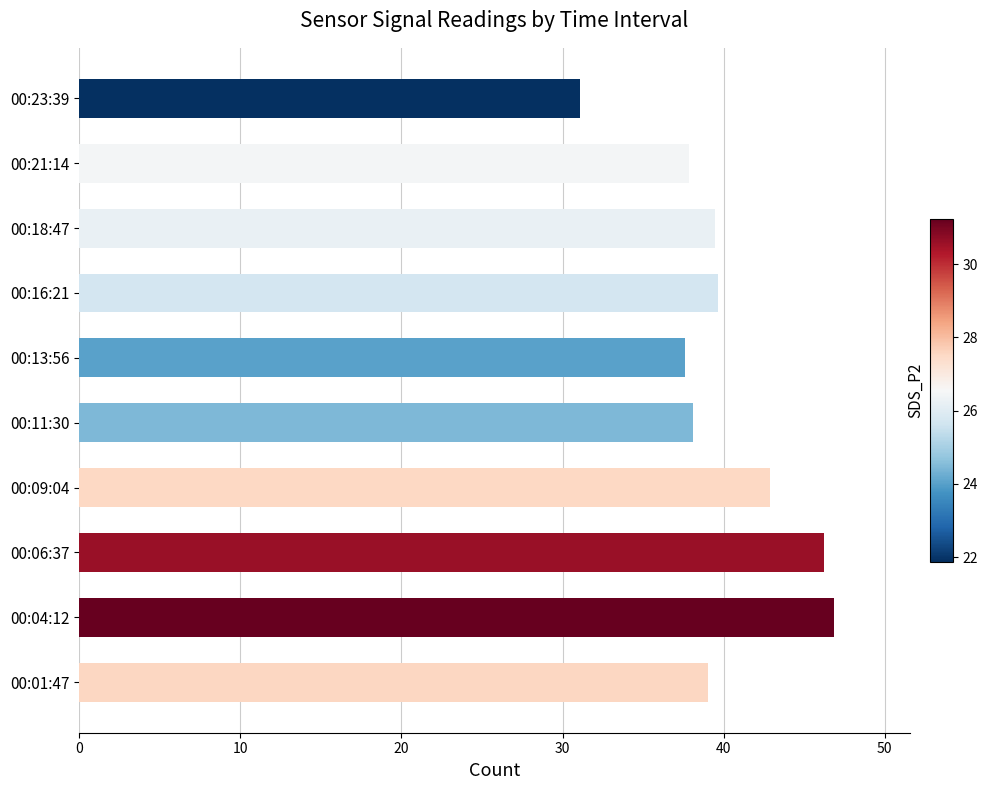

Reading right to left, what are all the values shown in this chart?

31.1	37.8	39.5	39.7	37.6	38.1	42.9	46.2	46.9	39.0